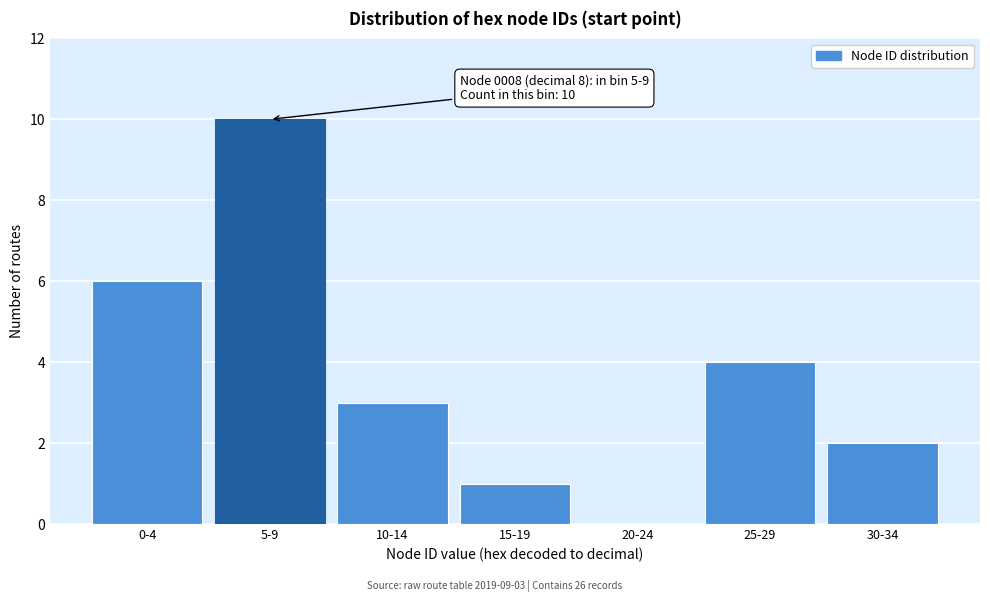

Reading left to right, list all the values displayed in this chart.

0-4=6	5-9=10	10-14=3	15-19=1	20-24=0	25-29=4	30-34=2